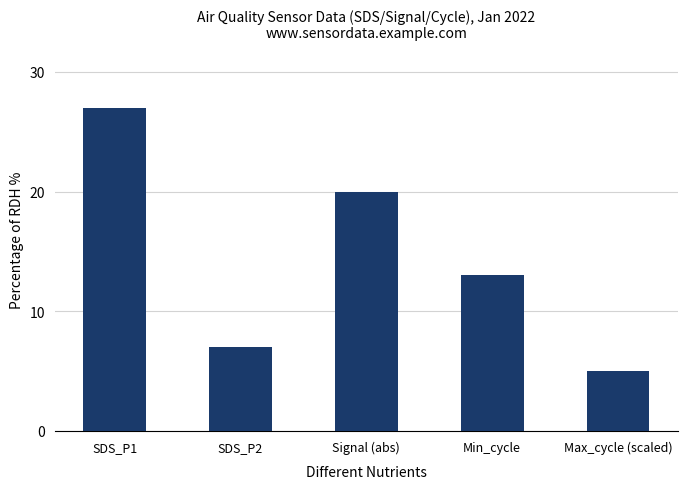

Where is the data nearest to the value 16?

Min_cycle